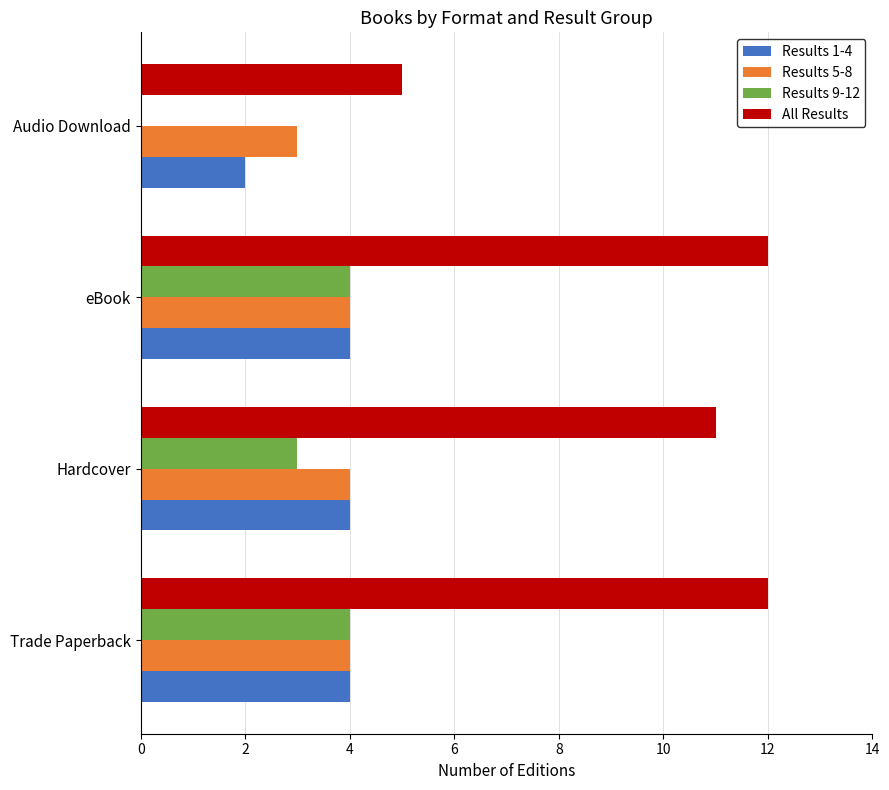

Which series changed the most between eBook and Audio Download?

All Results